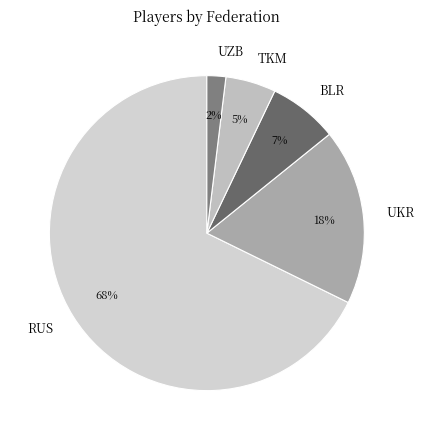

Do UZB and RUS together represent more than half of the pie?

Yes